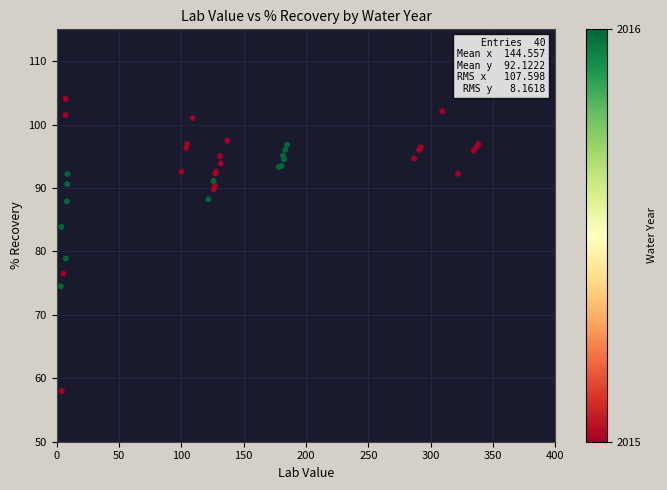

What Y value in the scatter plot is closest to 81?

78.9